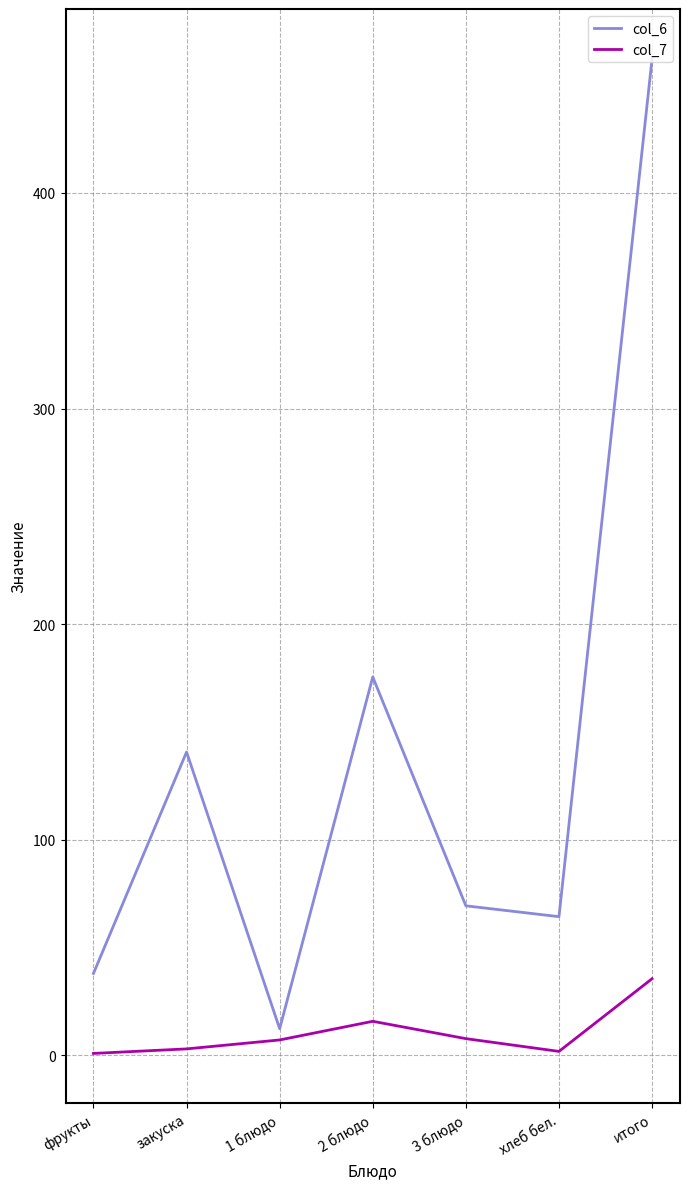

What is the difference between the highest and lowest values at 2 блюдо?

159.7